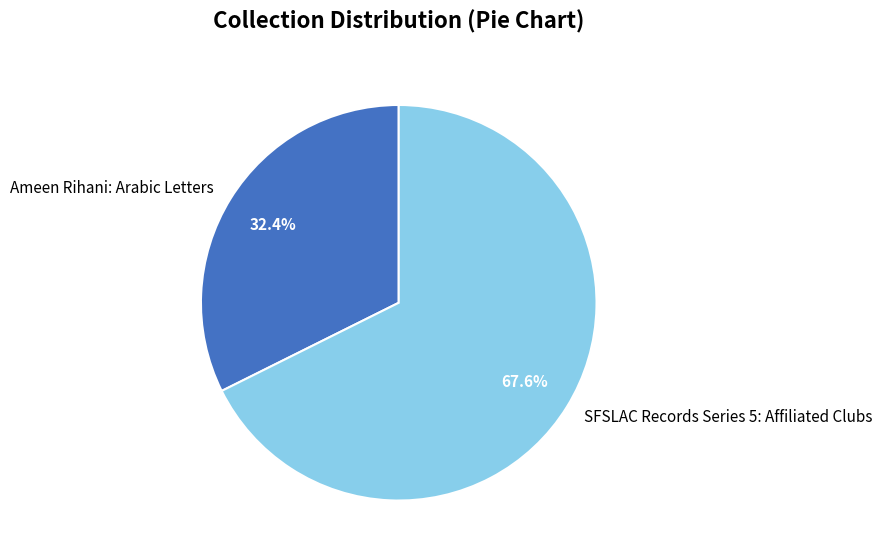

To the nearest percent, what is the average slice percentage?

50%